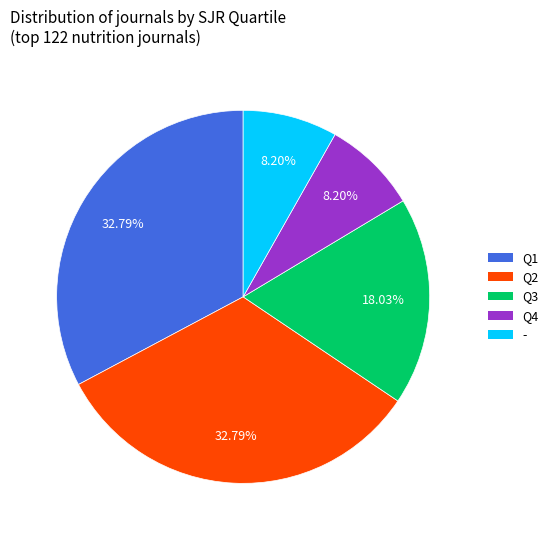

Do Q4 and Q1 together represent more than half of the pie?

No